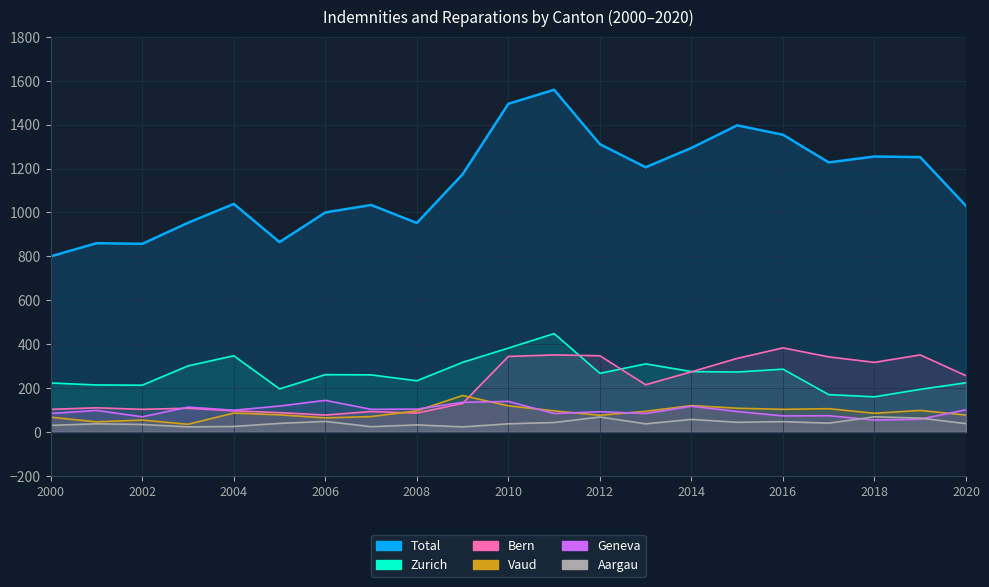

How many data points does each series have?

21